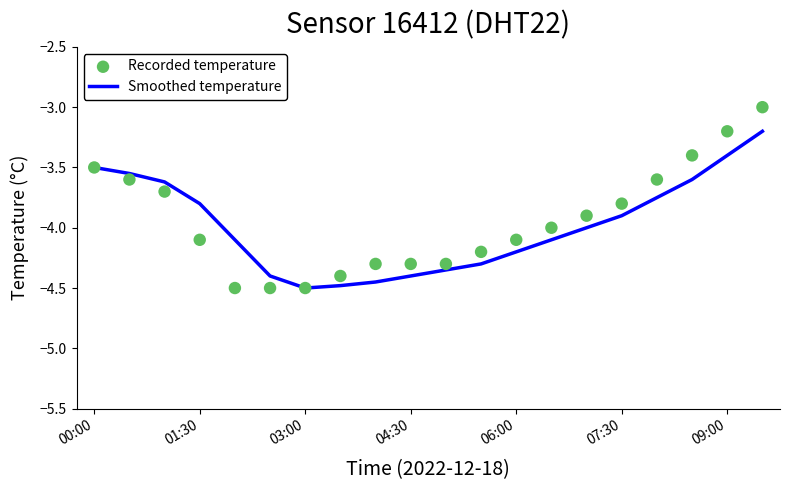

What are all the series names shown in the legend?

Smoothed temperature, Recorded temperature